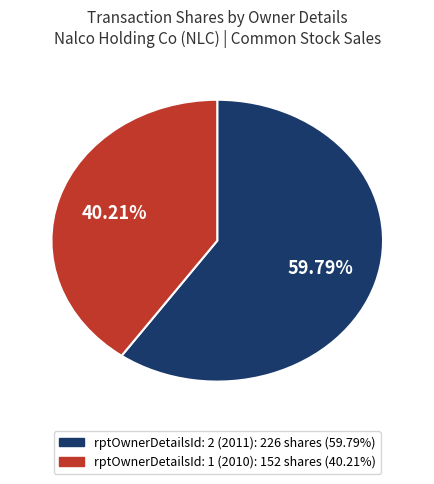

What percentage is the rptOwnerDetailsId: 1 (2010) slice, to the nearest percent?

40%